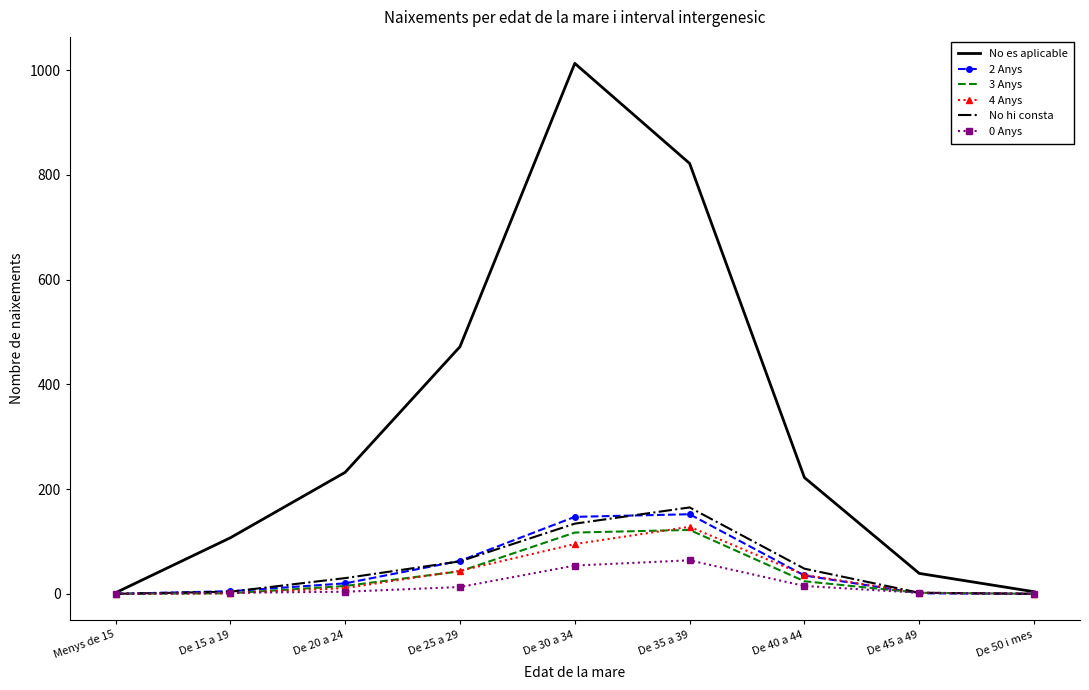

What is the difference between the maximum and minimum values in the 3 Anys series?

122